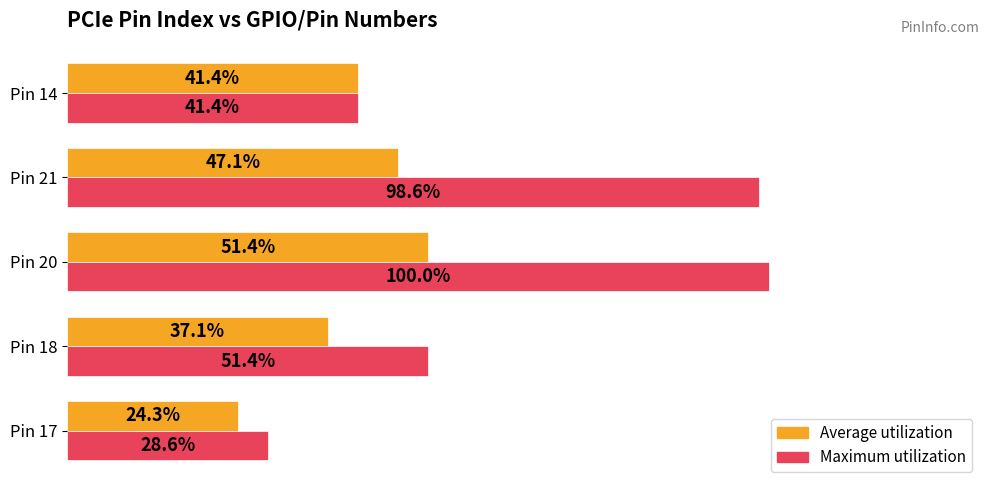

Which series has the largest total across all categories?

Maximum utilization